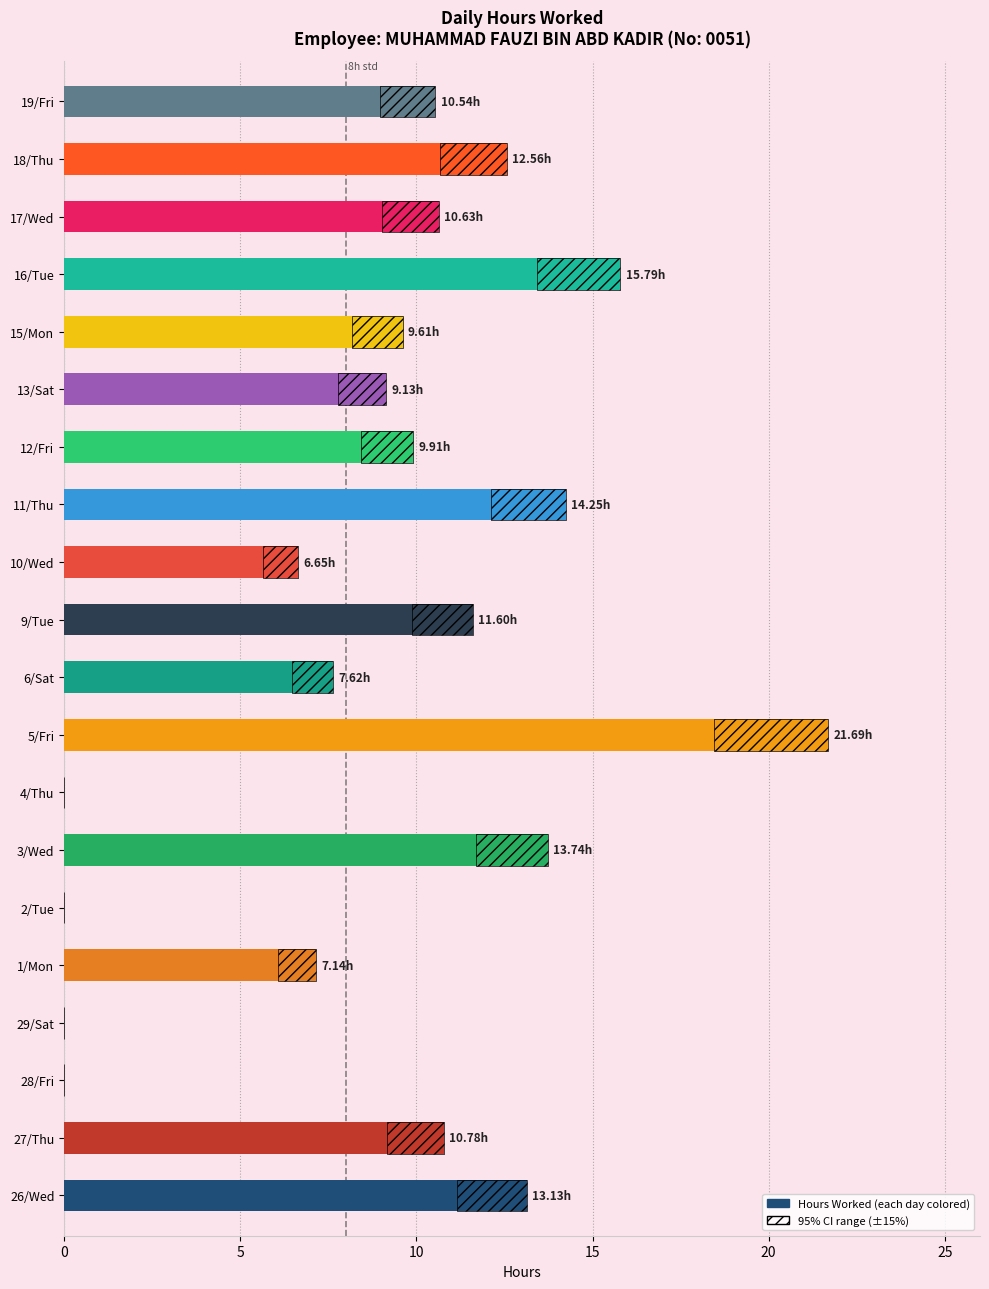

What is the sum of the Hours Worked values at 15/Mon and 19/Fri?

20.1